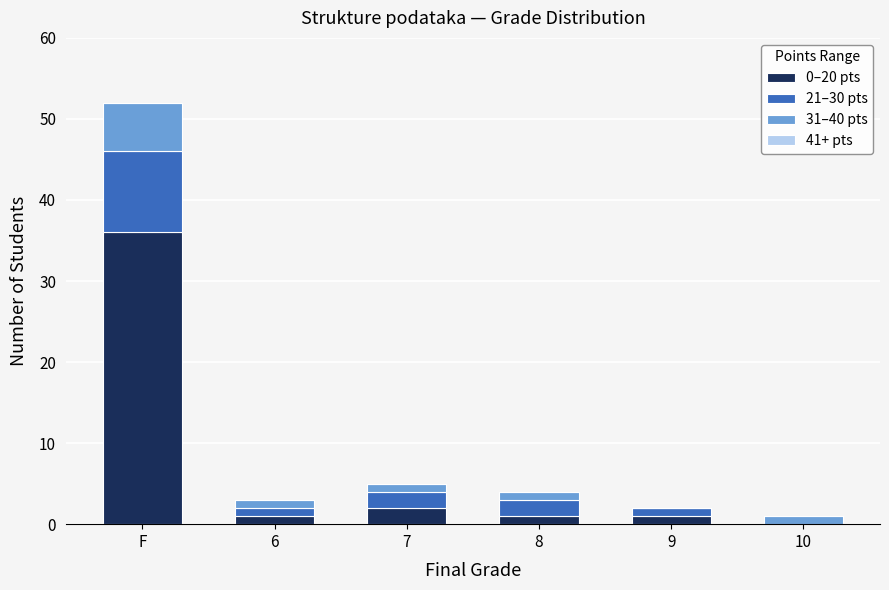

Reading left to right, what are the values for 0–20 pts?

F=36	6=1	7=2	8=1	9=1	10=0